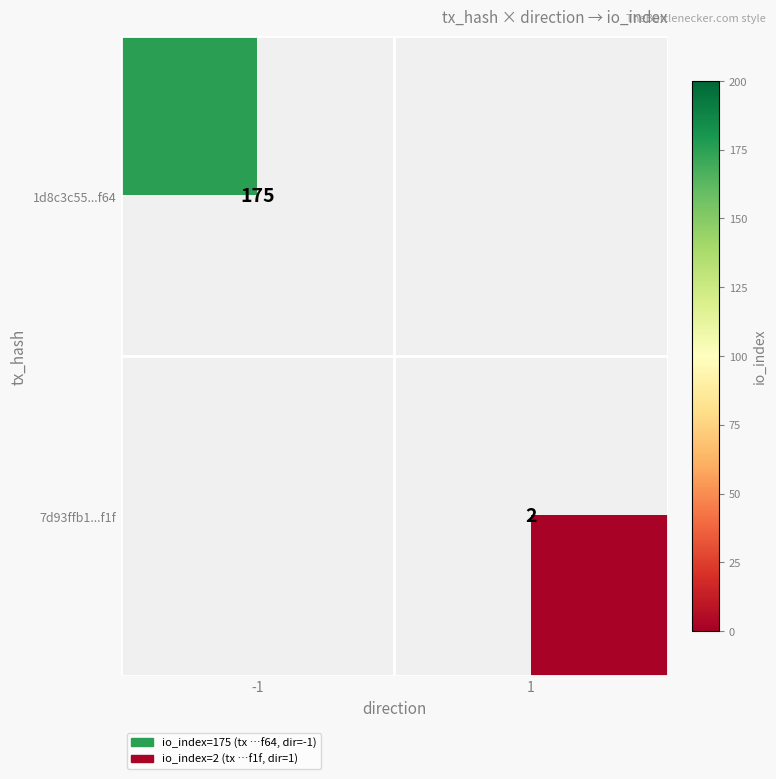

The value of 1d8c3c55...f64 at -1 is 84. True or false?

False